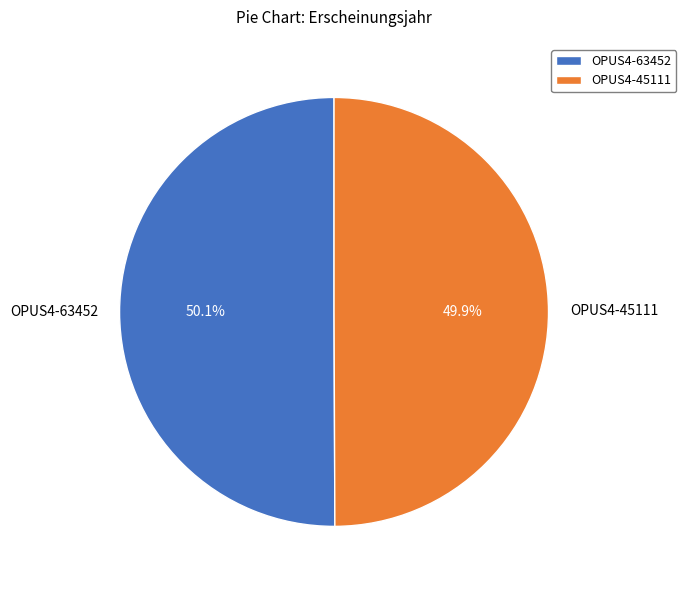

Is the sum of OPUS4-45111 and OPUS4-63452 greater than half?

Yes